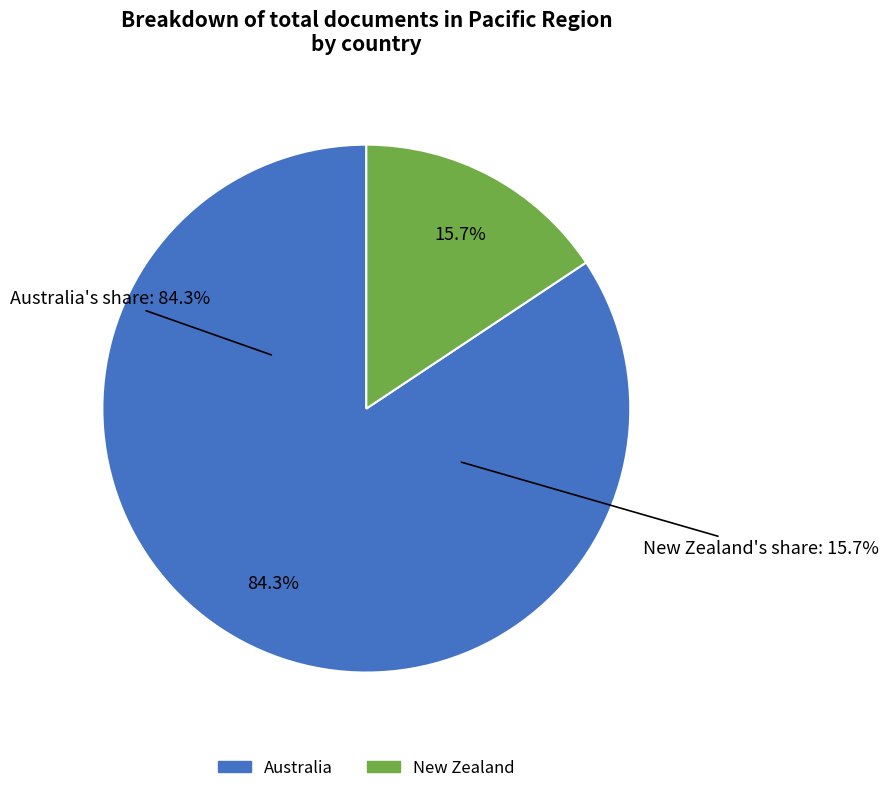

Count the number of slices in the pie.

2